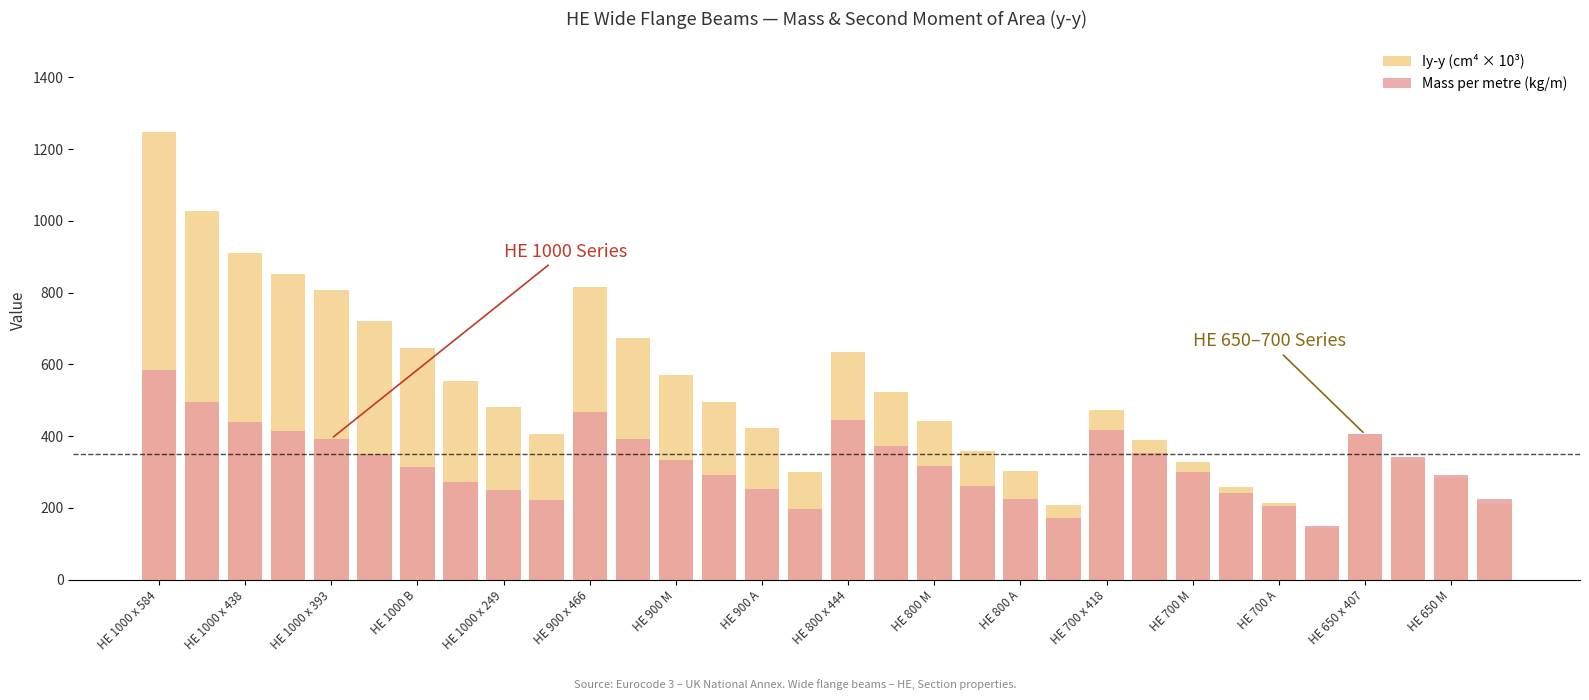

Is it true that Mass per metre (kg/m) equals 373 at 17?

True